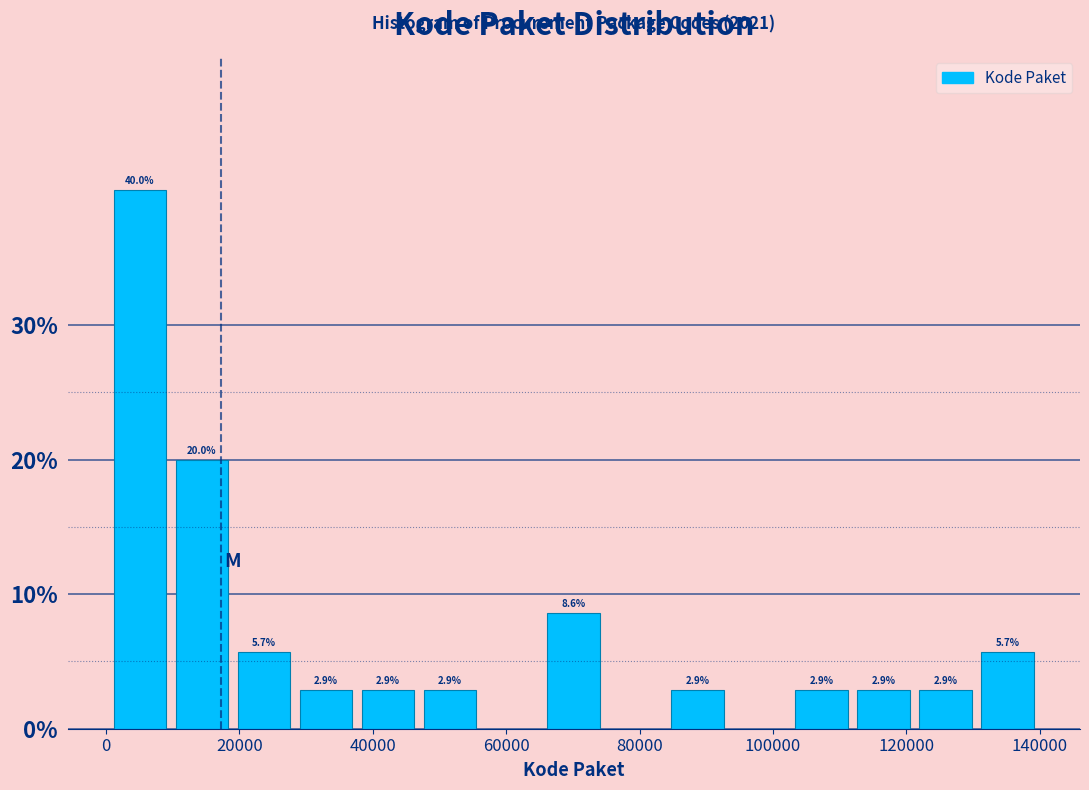

Over which range of the x-axis is the bar tallest?

0 to 10000